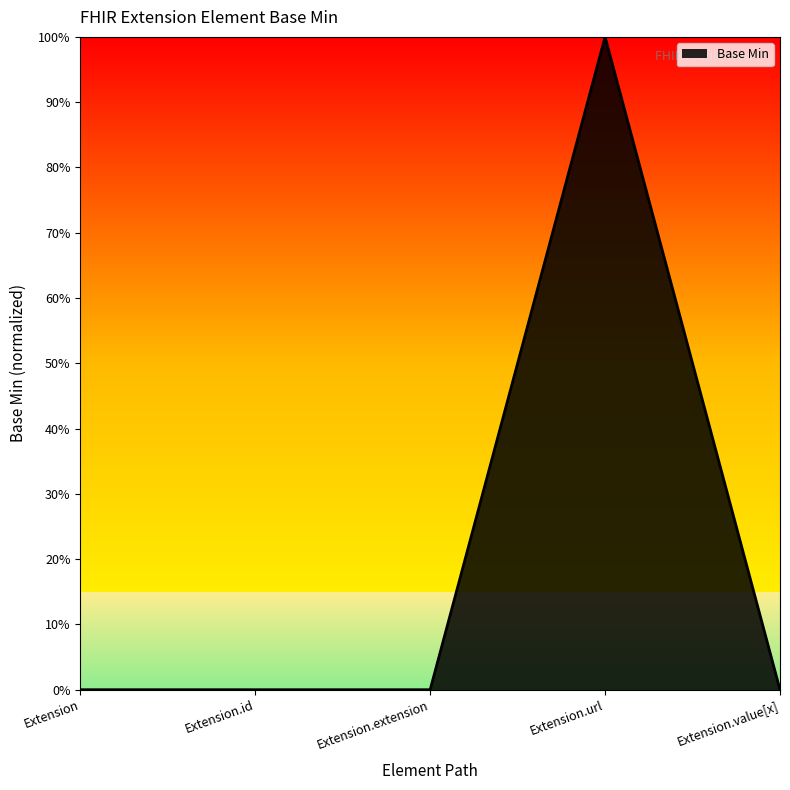

Does the chart have visible grid lines?

No